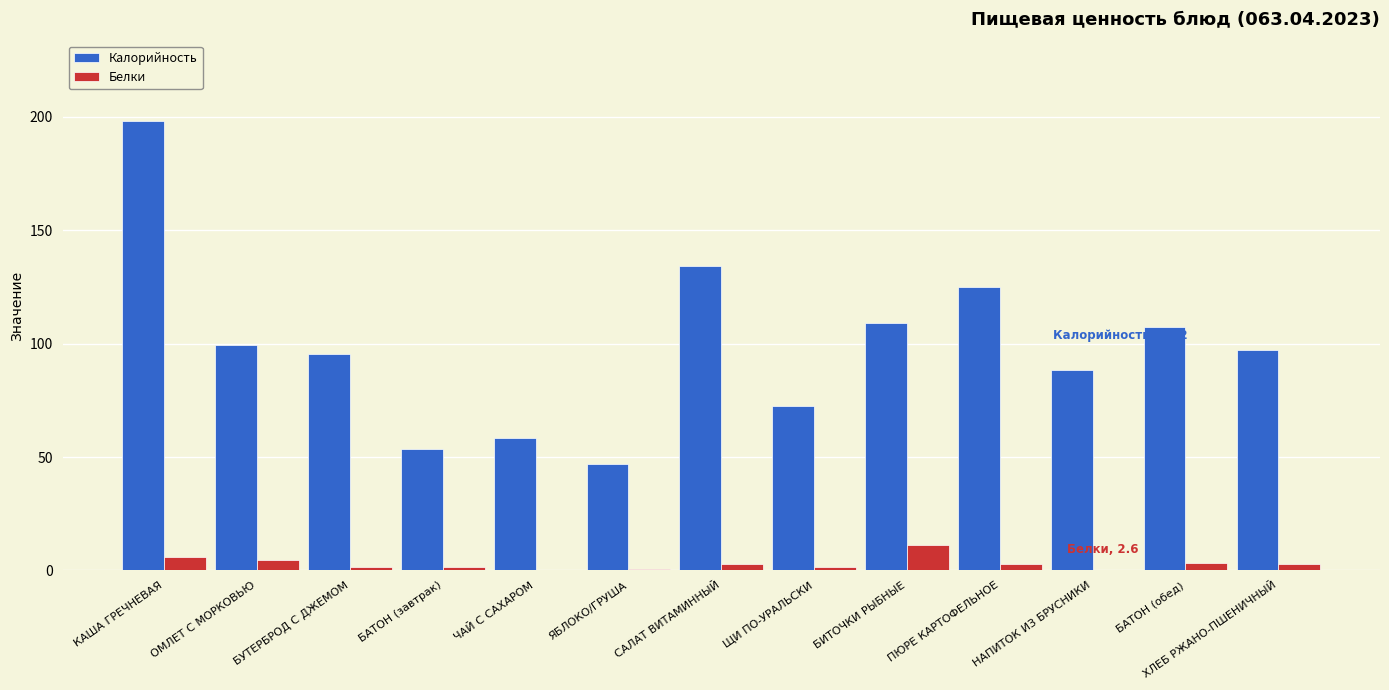

At which category is the sum across all series the highest?

КАША ГРЕЧНЕВАЯ